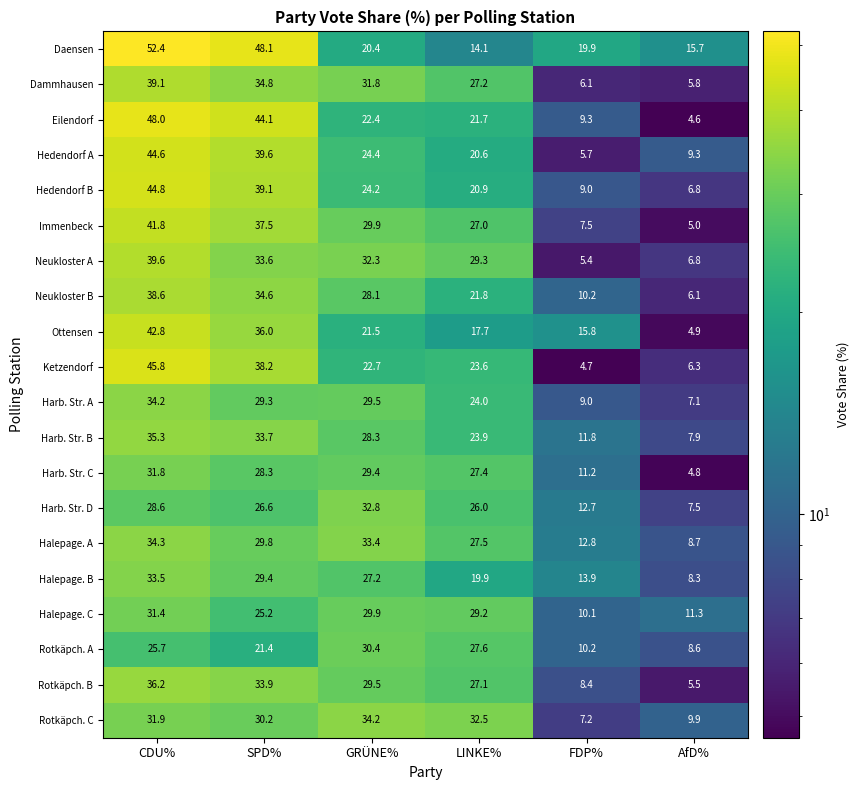

What is the difference between the maximum and minimum values in the Halepage. C series?

21.3